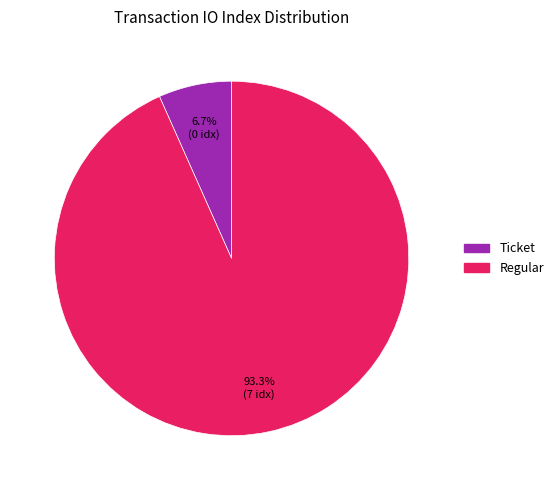

Is there a majority slice in this chart?

Yes